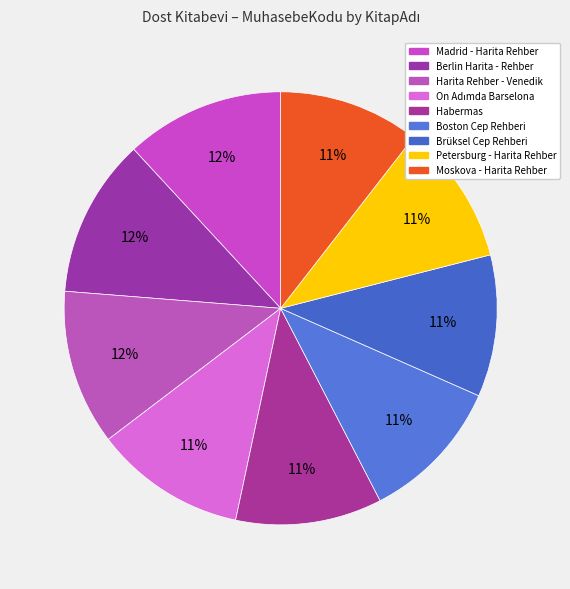

Is it true that Moskova - Harita Rehber is 11% of the pie?

True